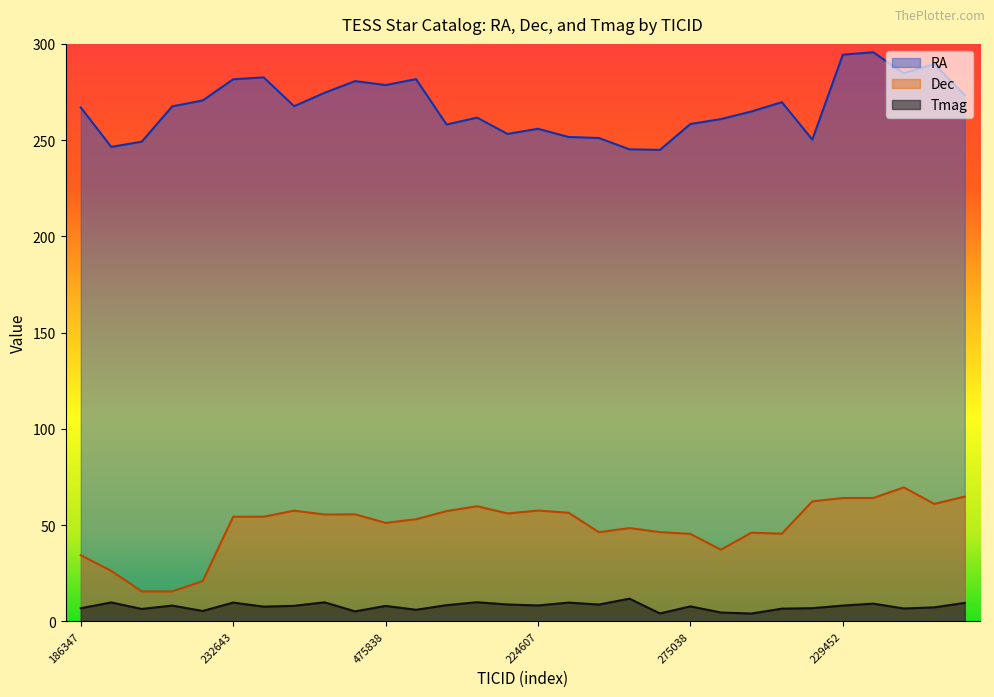

Which category has the highest value in the Dec series?

229793060